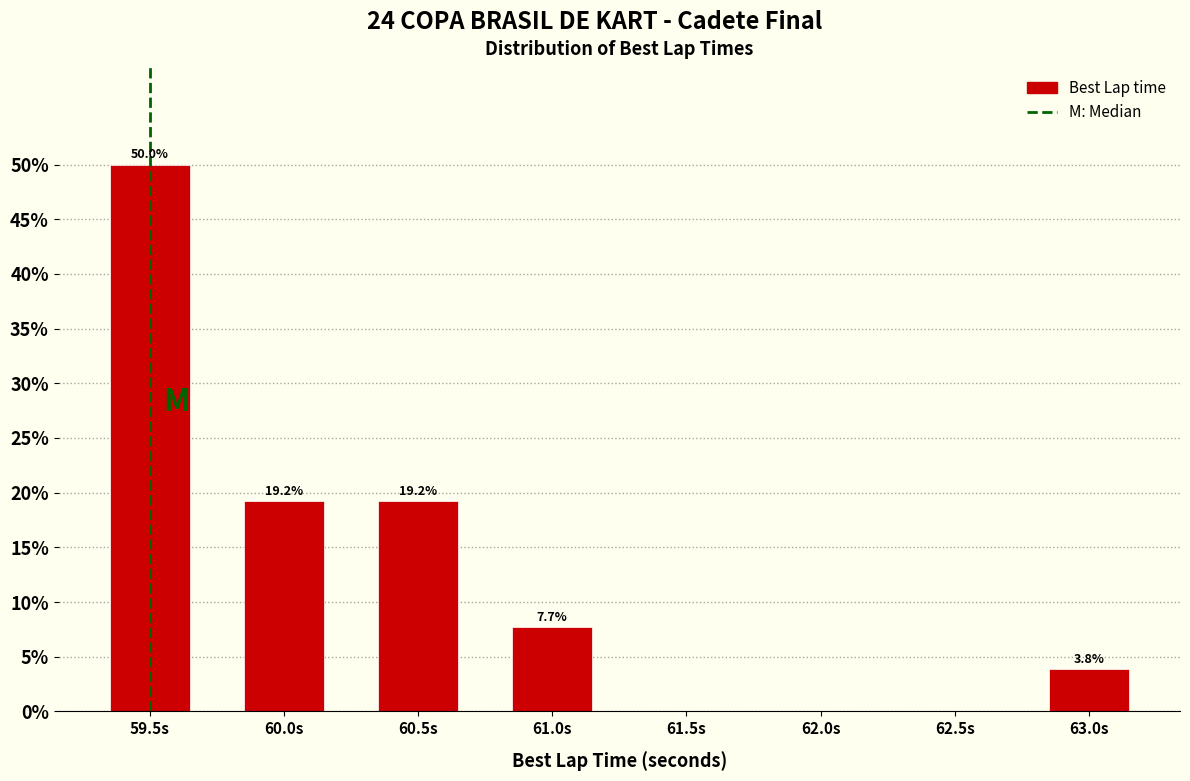

Reading right to left, what are all the values shown in this chart?

63.0s=3.8	62.5s=0.0	62.0s=0.0	61.5s=0.0	61.0s=7.7	60.5s=19.2	60.0s=19.2	59.5s=50.0